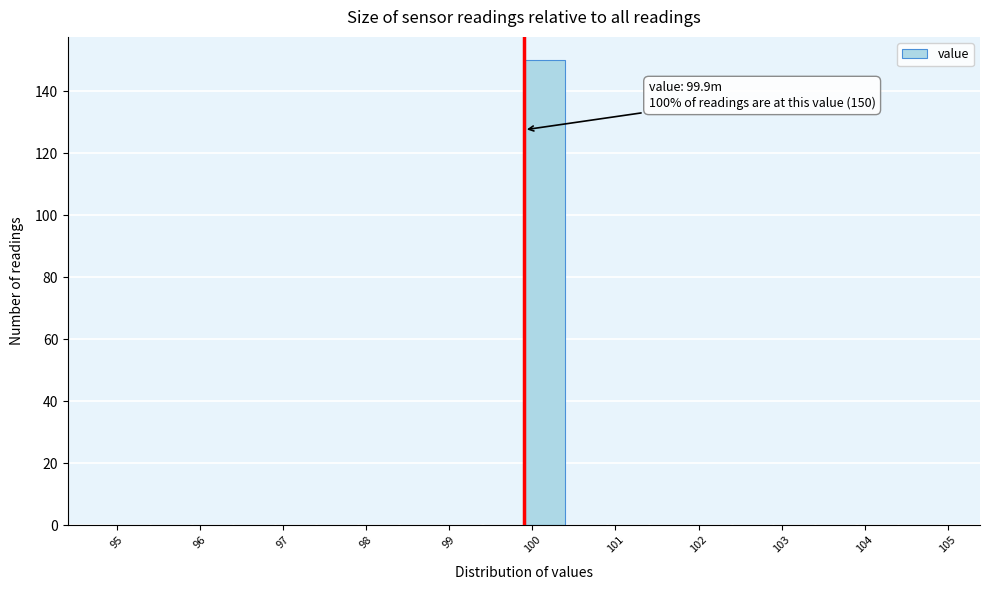

Over which range of the x-axis is the bar tallest?

99.9 to 100.4